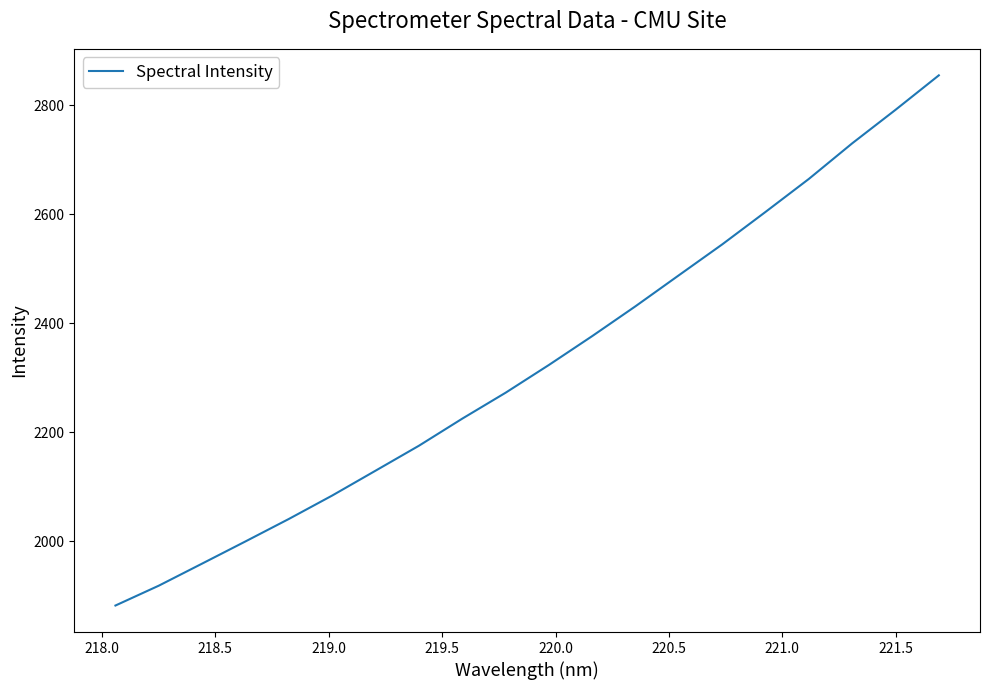

What is the greatest value displayed?

2854.4